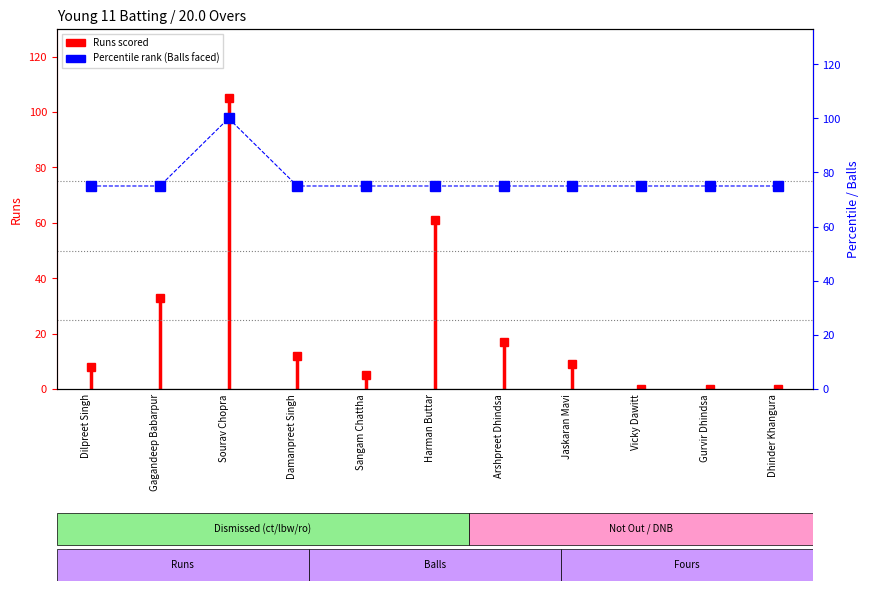

The chart shows a value of 123 at Gurvir Dhindsa. True or false?

False